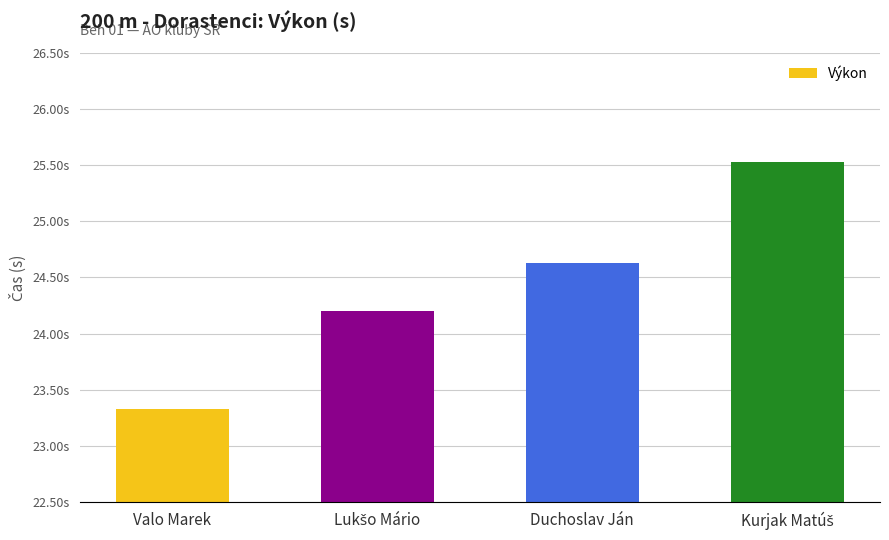

What is the label of the 3rd bar from the left?

Duchoslav Ján